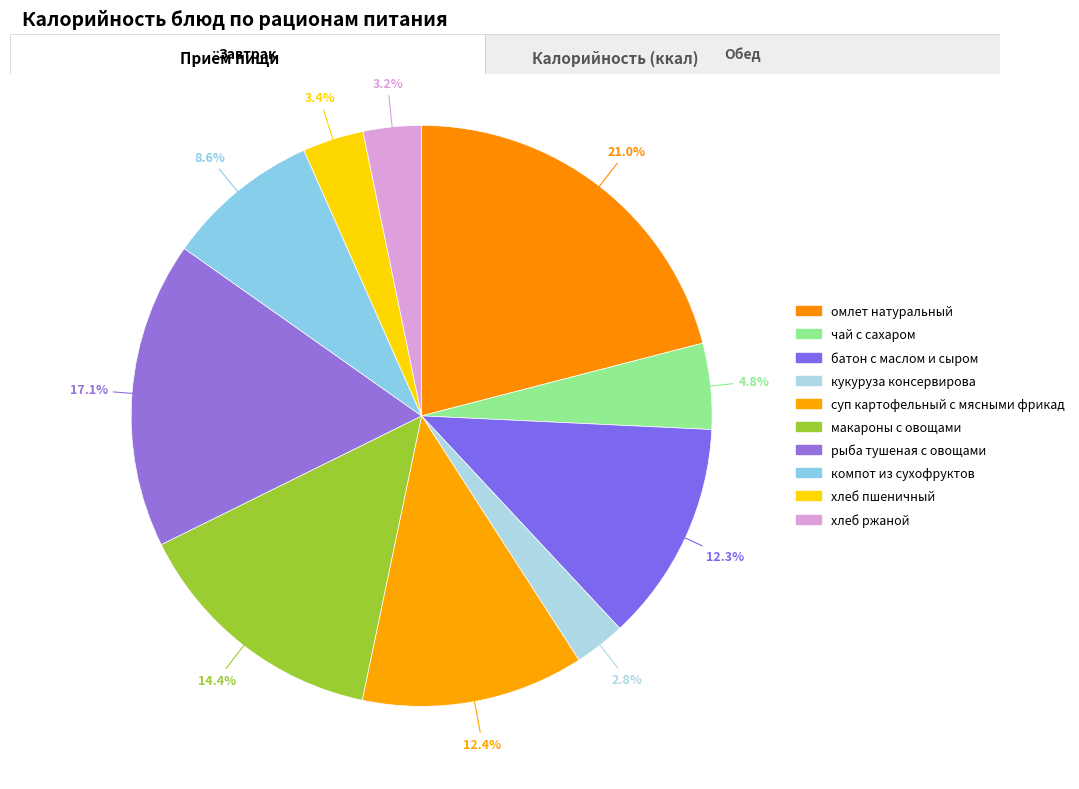

Count the number of slices in the pie.

10